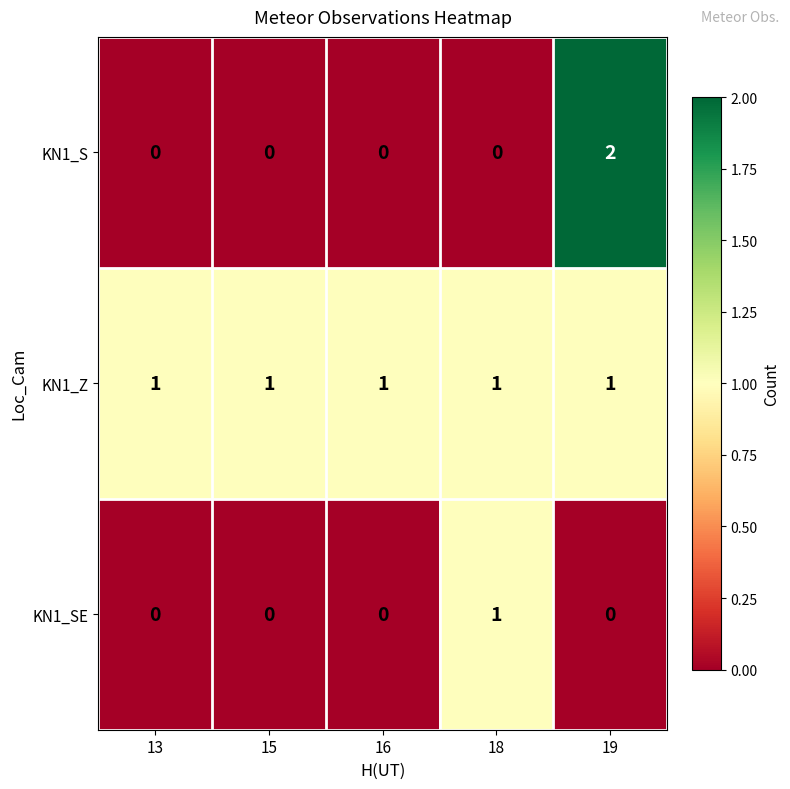

Reading left to right, what are all the values shown in this chart?

KN1_S: 13=0	15=0	16=0	18=0	19=2
KN1_Z: 13=1	15=1	16=1	18=1	19=1
KN1_SE: 13=0	15=0	16=0	18=1	19=0